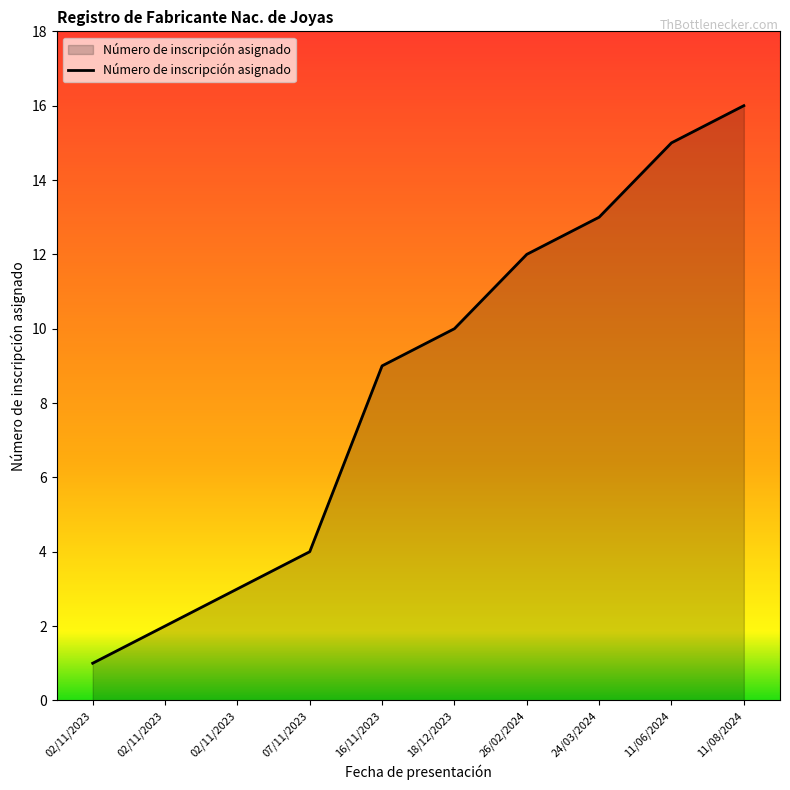

What is the ratio of the value at 02/11/2023 to the value at 18/12/2023?

0.3